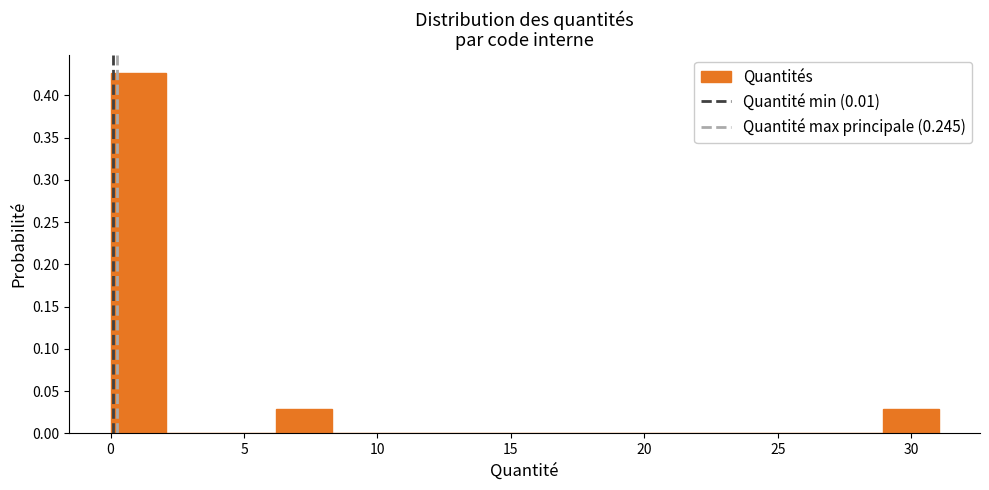

How tall is the bar that spans 0.0 to 2.0 on the x-axis? Neither the bar edges nor the heights are printed on the chart, so give them approximately, as read against the axes.

0.425